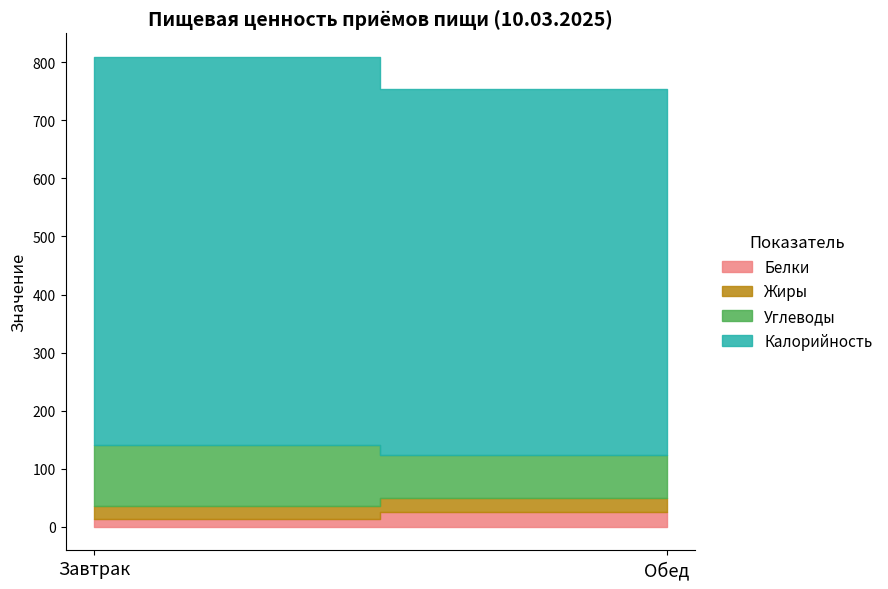

Where is Углеводы nearest to the value 89?

Обед